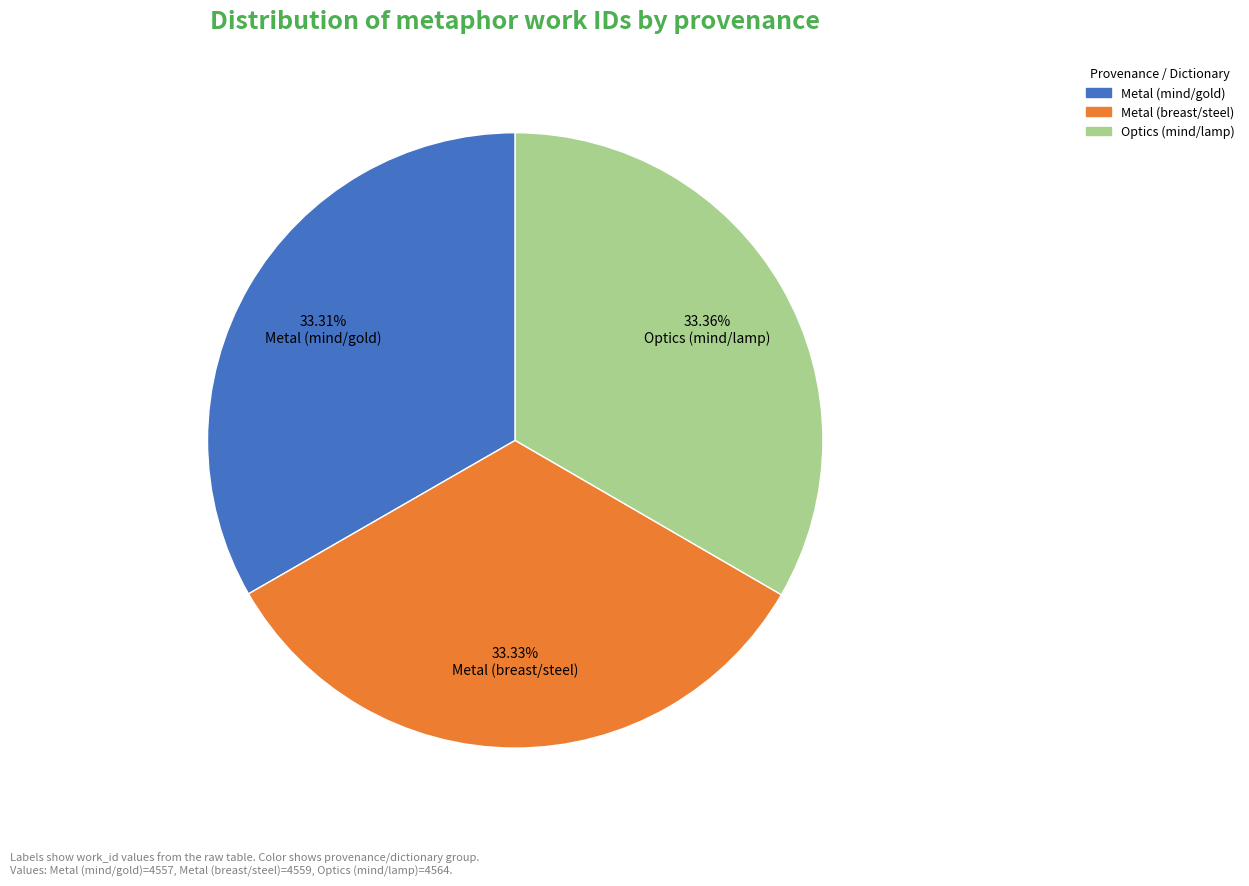

Does Metal (breast/steel) account for over 50% of the chart?

No